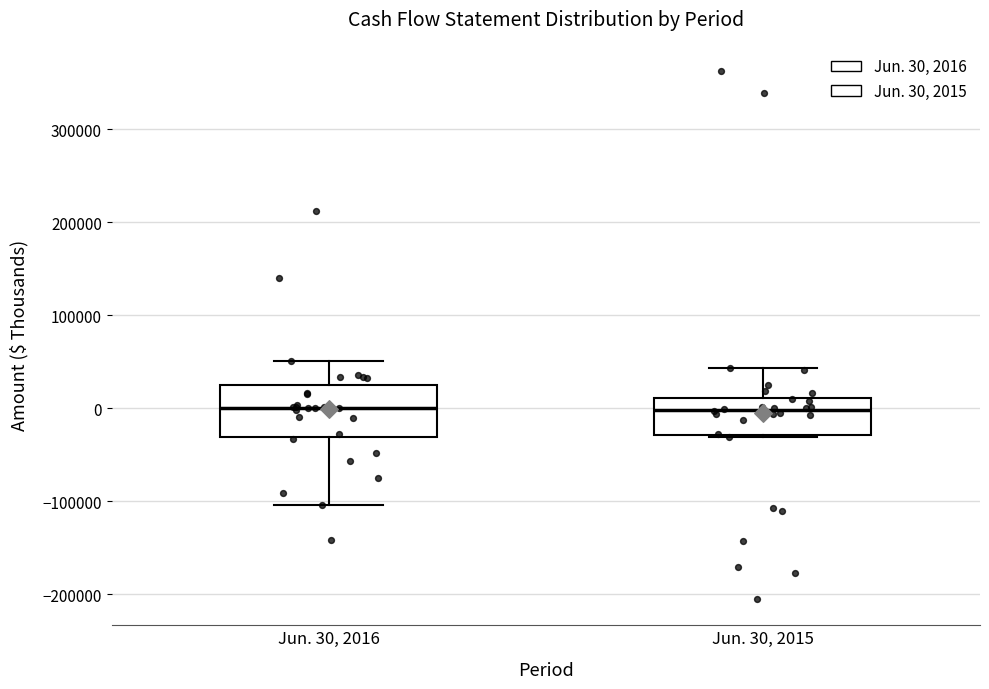

Comparing the boxes themselves (not the whiskers), which one is the tallest?

Jun. 30, 2016